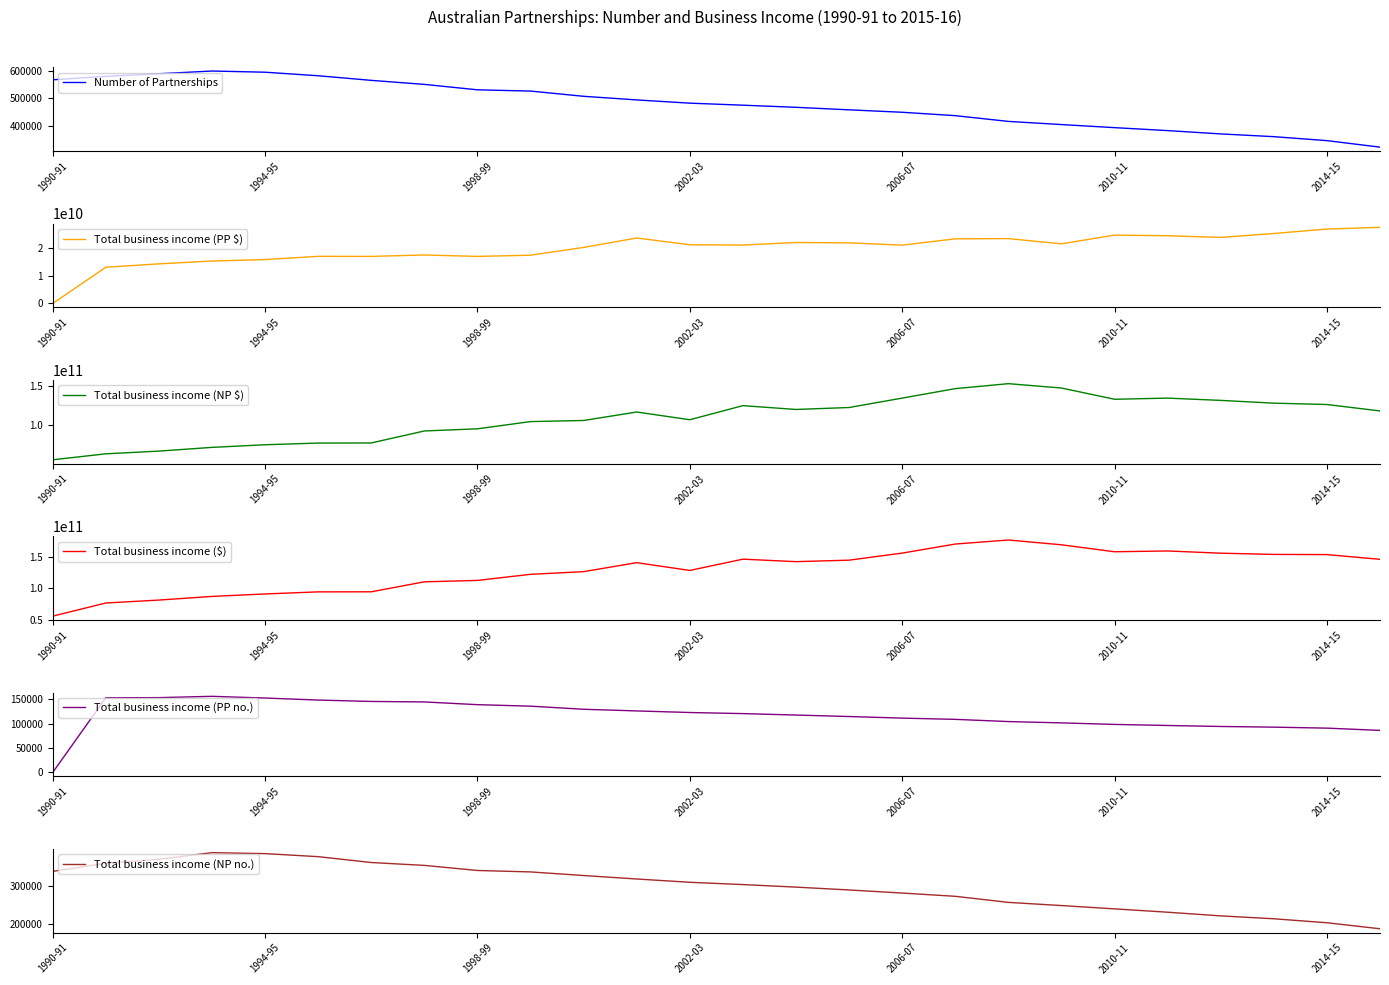

Reading left to right, extract all data points from this chart.

Number of Partnerships: 567465	579990	589560	599505	595175	582240	565370	550700	530860	526230	507150	493935	482095	474685	466910	457700	448795	436415	415420	403880	392610	381846	369703	359662	345146	321360
Total business income (PP $): 710835	13122092184	14339776961	15368145012	15898931284	17064524066	17042057157	17552346349	17036200207	17477709093	20286432617	23709803921	21251173327	21146881264	22075651928	21942133753	21121631298	23397675996	23484699838	21595082087	24749636021	24520146995	23916797801	25330013695	26936220528	27558941155
Total business income (NP $): 55662896640	63284604975	66731960870	71482093941	74834233088	76973249952	77113565470	92389637007	95128094282	104329448048	105750728510	116528945479	106705853220	124645888847	119776508064	122274683274	134252071932	146318574893	152634727325	147093737695	132770511964	134237051580	131336624814	127807736990	126081632560	117887019766
Total business income ($): 55663607475	76406697159	81071737831	86850238953	90733164372	94037774018	94155622627	109941983356	112164294489	121807157141	126037161127	140238749400	127957026547	145792770111	141852159992	144216817027	155373703230	169716250889	176119427163	168534222238	157519239059	158755000828	155253502730	153320617519	153025036239	145551818201
Total business income (PP no.): 35	153150	153550	156220	152695	148555	145710	144690	139110	136020	129660	126265	123010	120760	117790	114765	111490	108970	104430	101715	98580	96383	94348	92965	90944	86330
Total business income (NP no.): 337500	358555	369045	386410	383850	375925	360630	353065	339790	336035	326620	317540	308925	302945	296315	288865	280800	272270	256405	248105	239460	230694	221081	213576	203165	187434